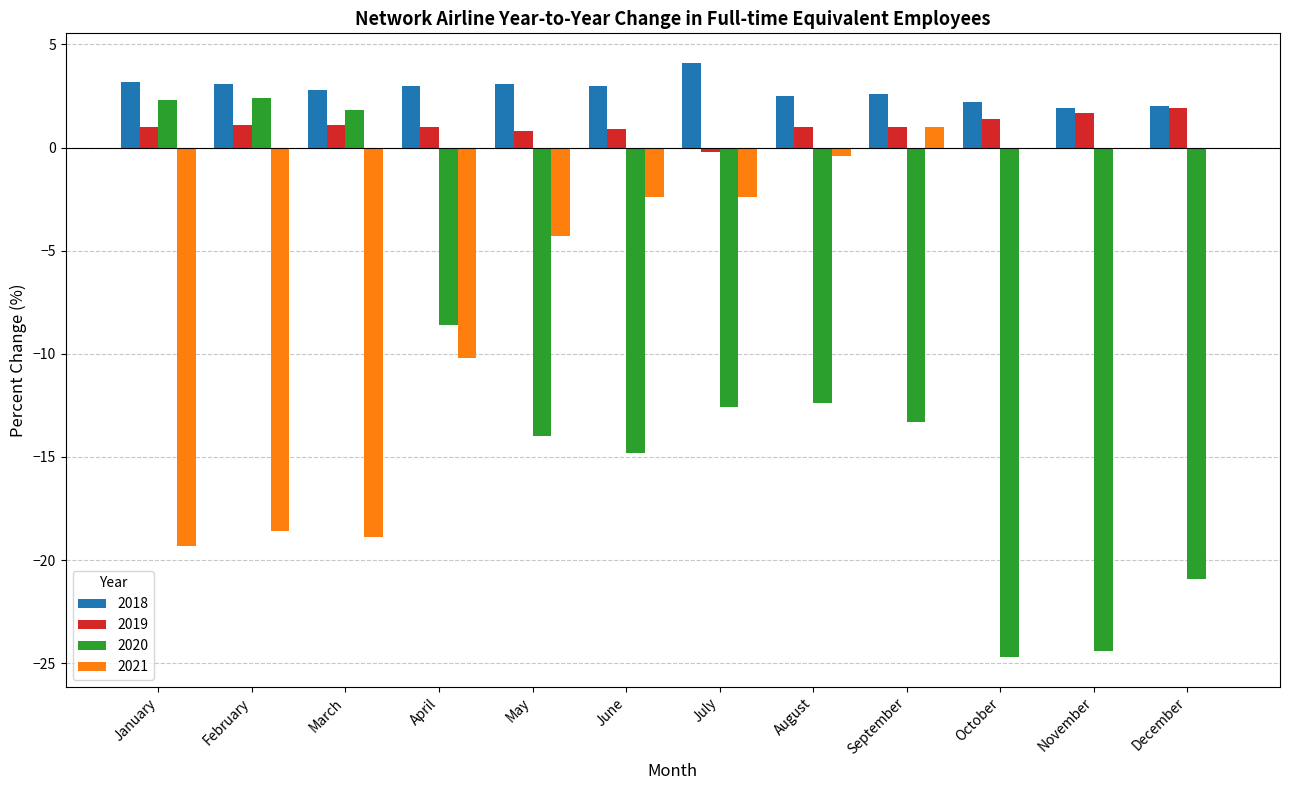

Which series has the largest total across all categories?

2018